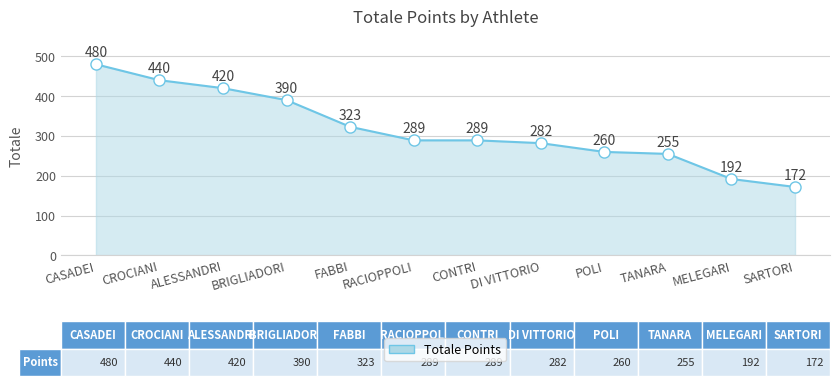

Which category has the highest value across all series?

CASADEI